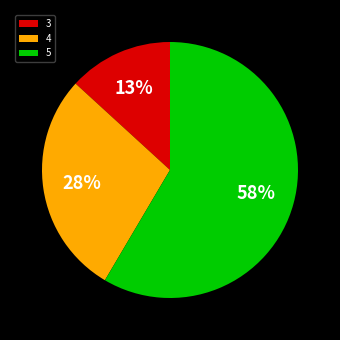

How many segments does this pie chart have?

3